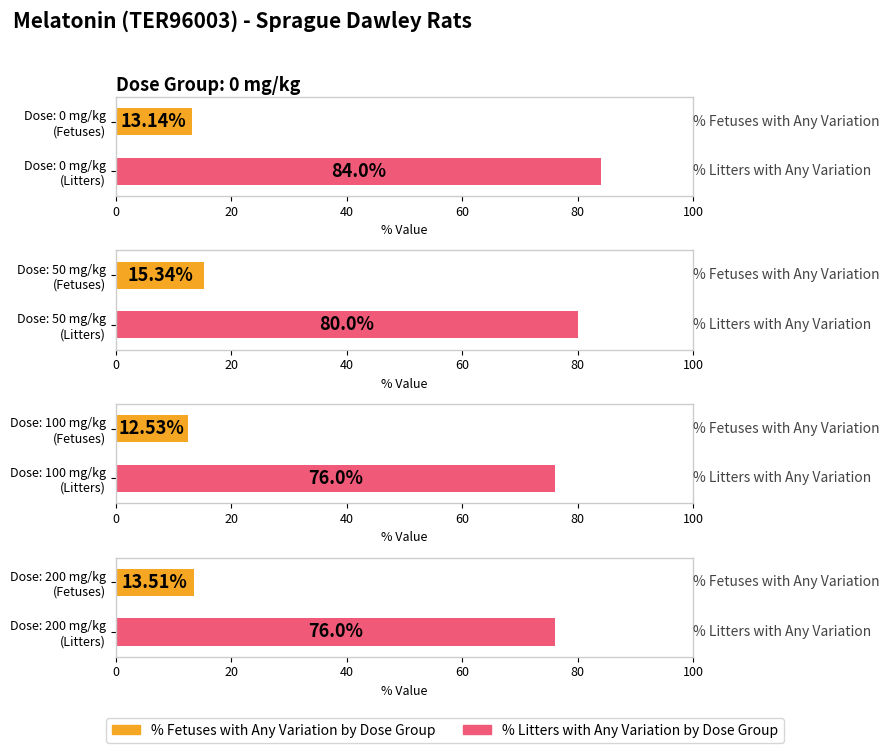

Which has a higher value, 100 mg/kg or 200 mg/kg?

200 mg/kg